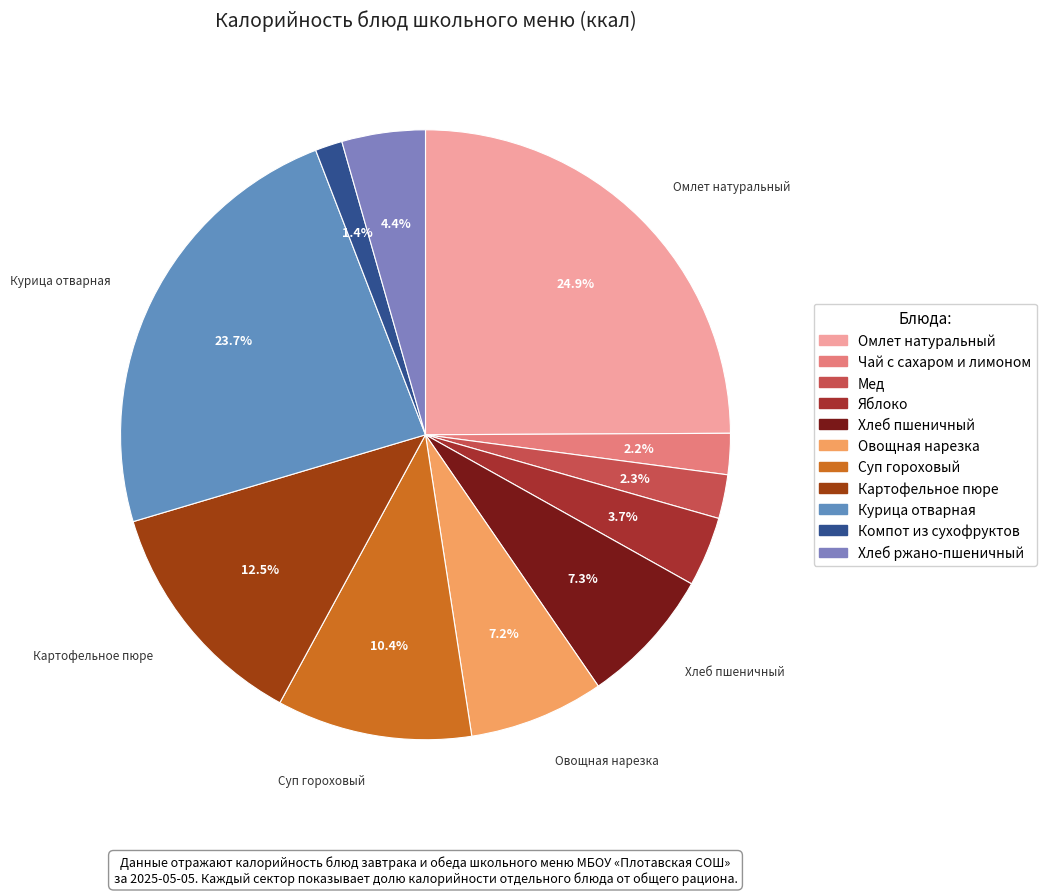

To the nearest percent, what is the difference between the largest and smallest slice percentages?

23%